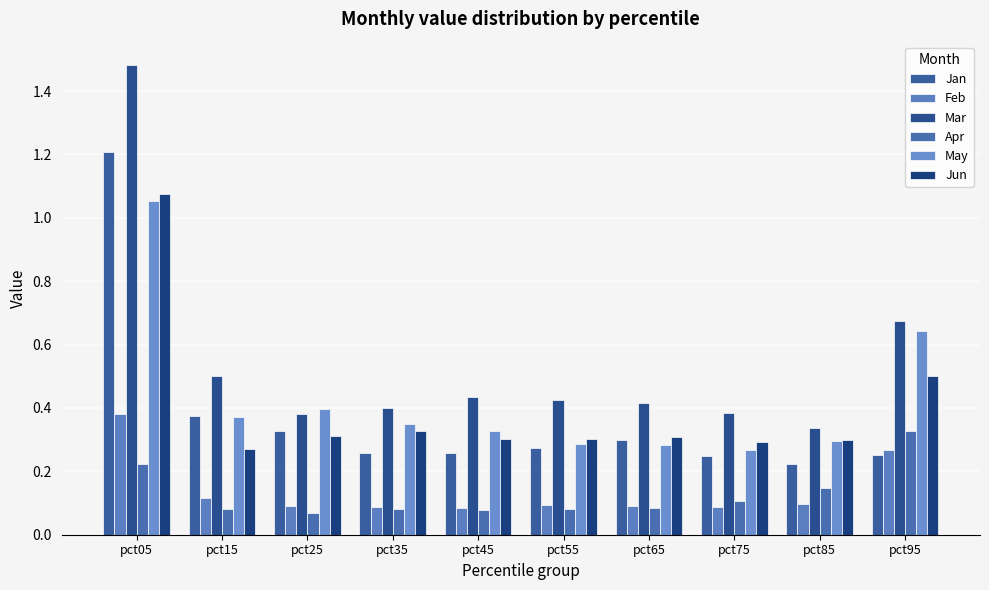

What is the spread (max minus min) of values at pct25?

0.3